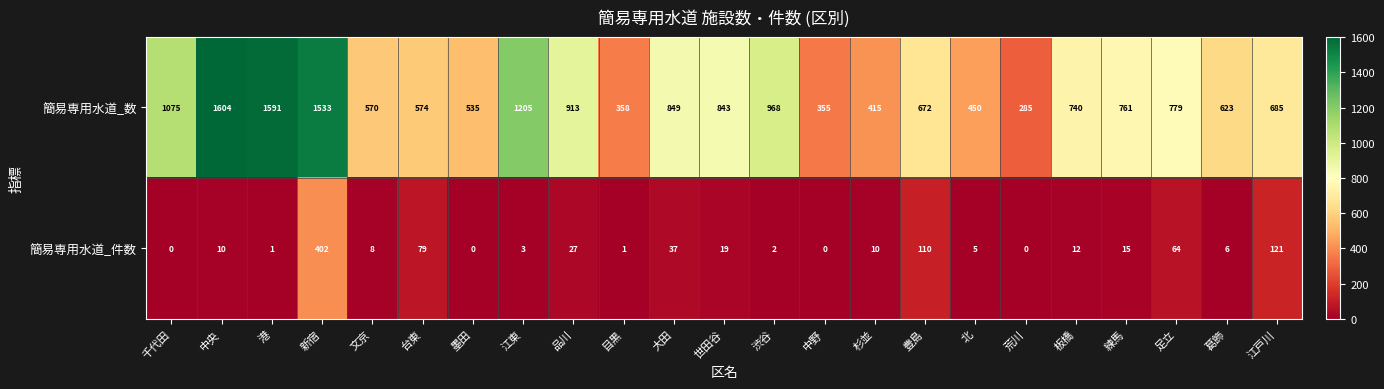

True or false: 簡易専用水道_数 has a value of 153 at 目黒.

False